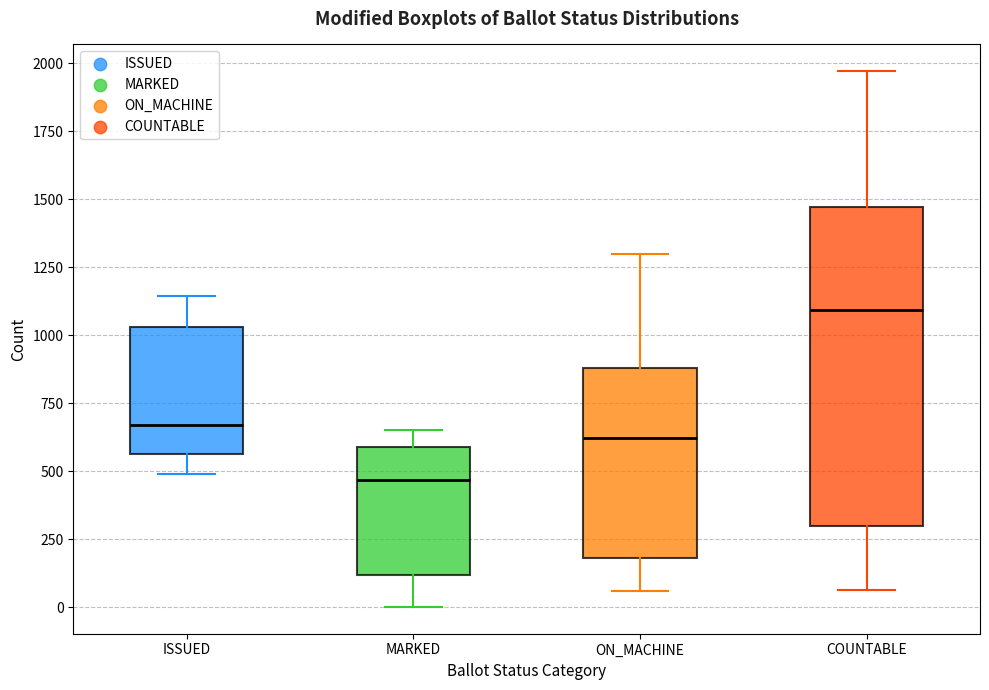

Where is the lower edge of the box for ISSUED on the y-axis? The values are not printed on the chart, so give them approximately, as read against the axis.

550